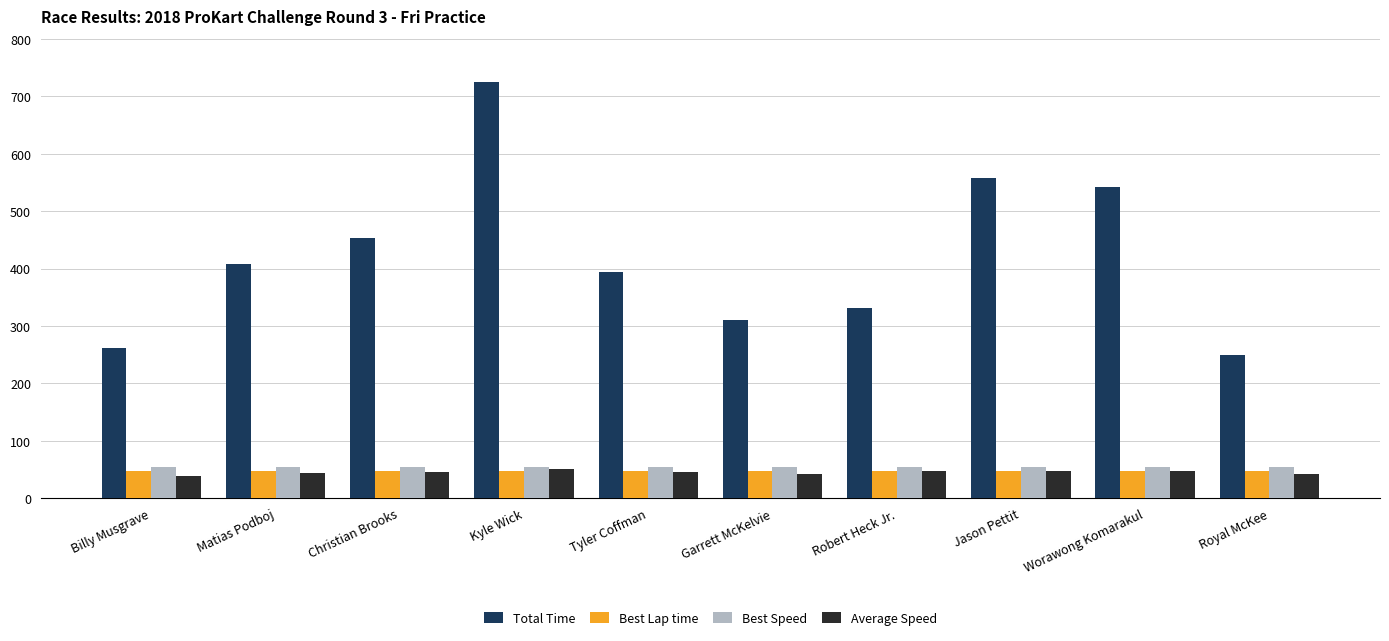

Is it true that Best Speed equals 54.2 at Garrett McKelvie?

True